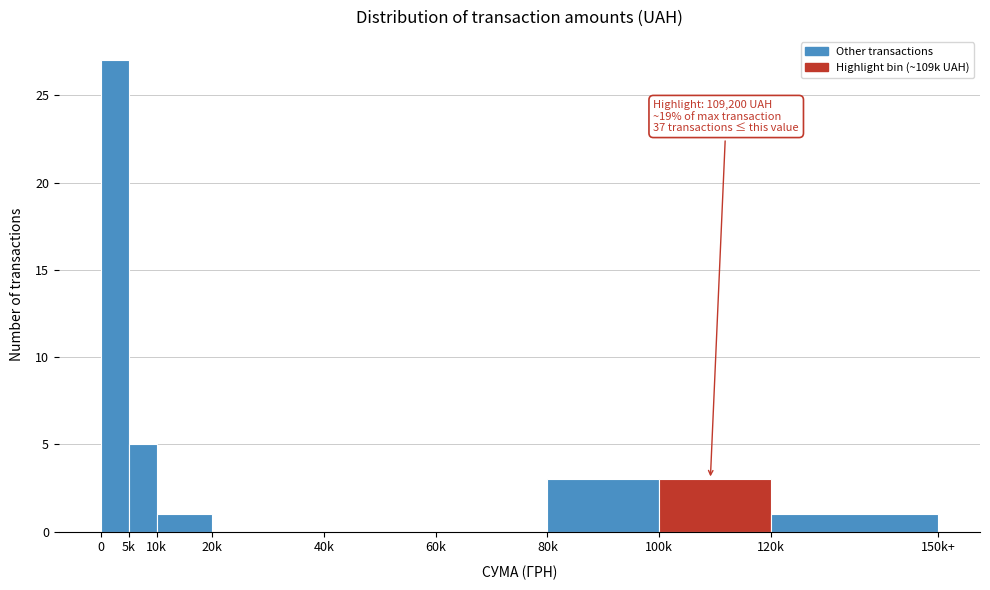

Reading left to right, list all the values displayed in this chart.

0=27	5k=5	10k=1	20k=0	40k=0	60k=0	80k=3	100k=3	120k=1